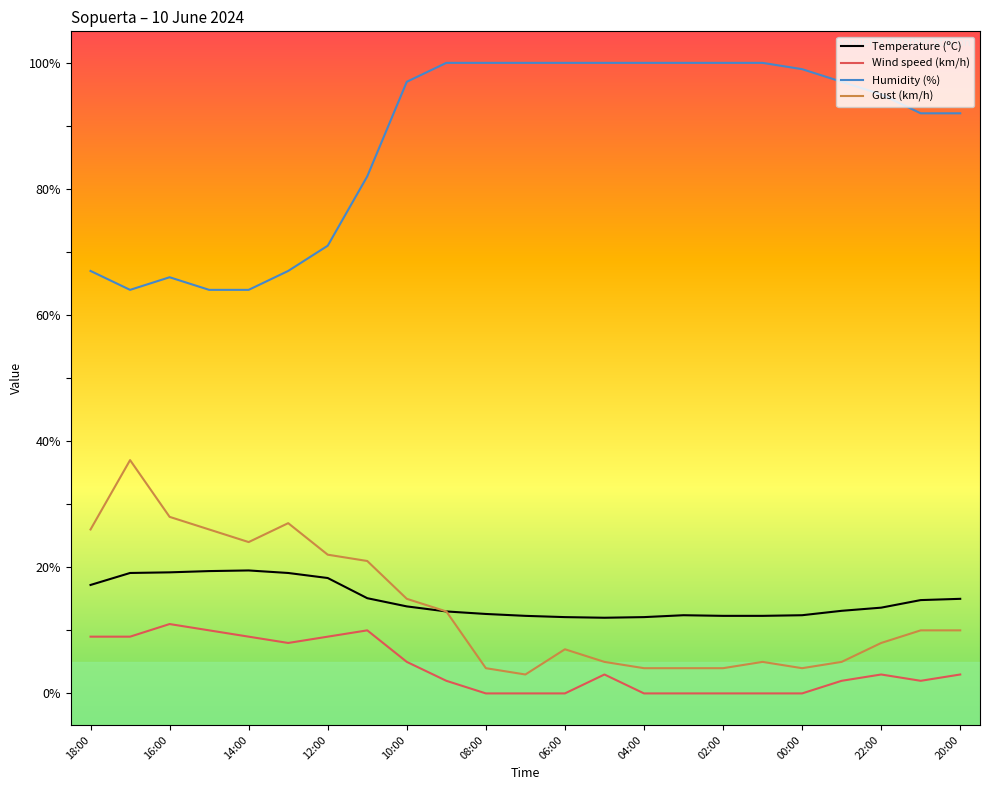

True or false: Gust (km/h) and Humidity (%) cross at least once.

False